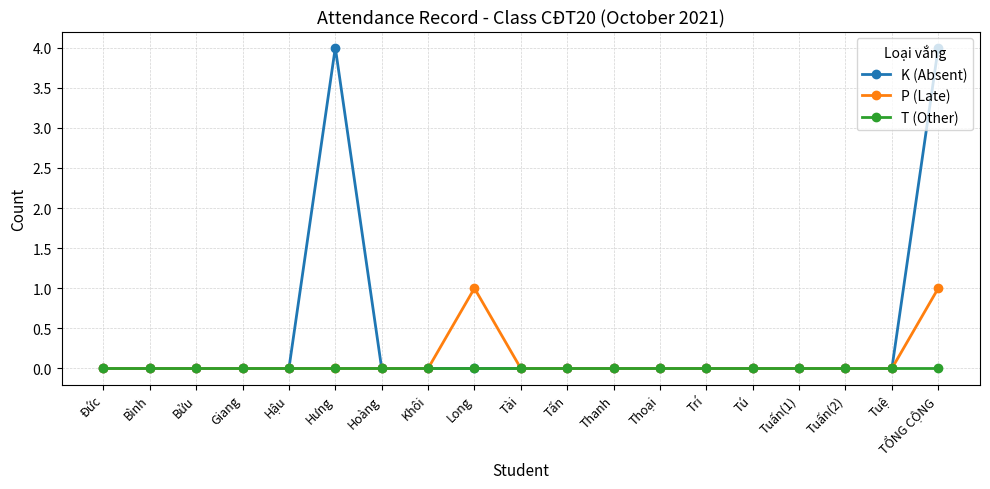

What is the maximum value for K (Absent)?

4